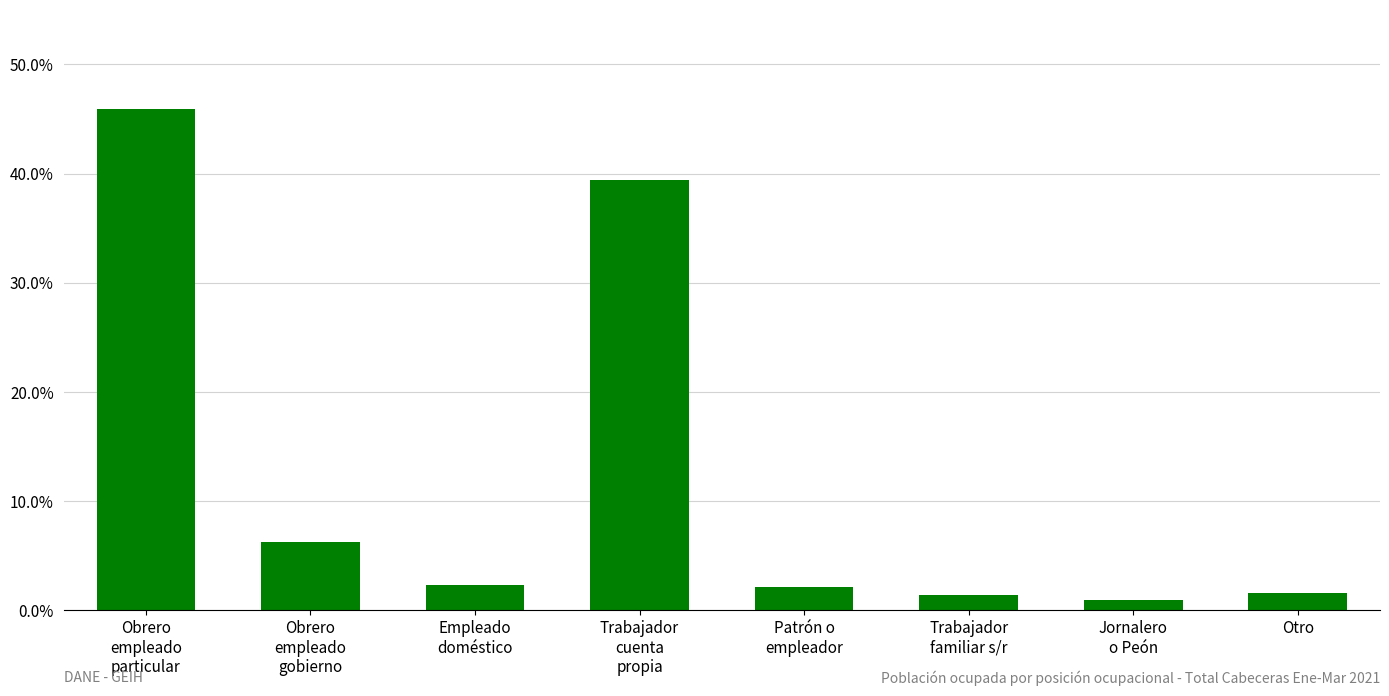

What is the difference between the maximum and minimum values?

45.0